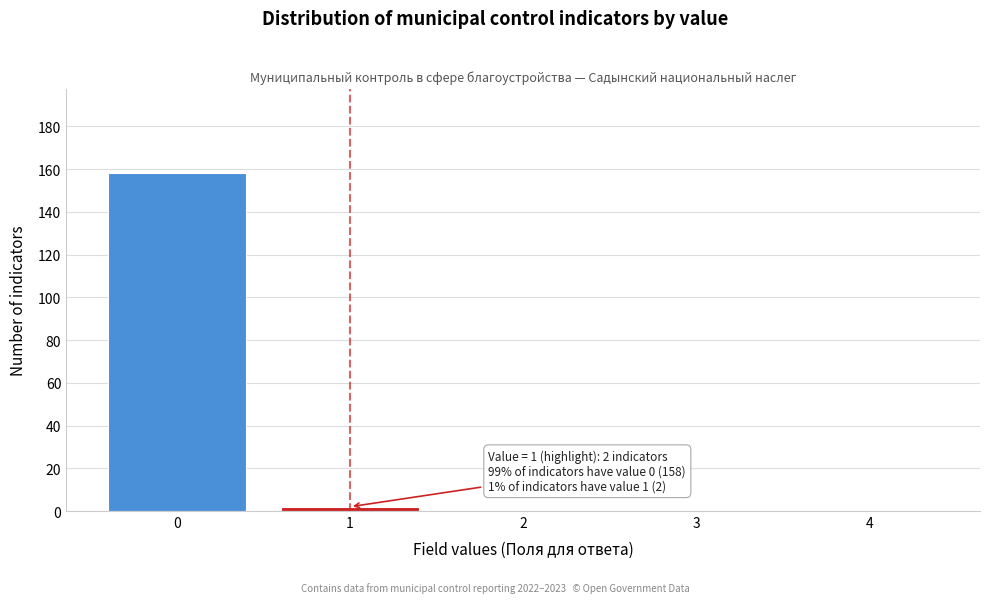

Reading left to right, list all the values displayed in this chart.

0=158	1=2	2=0	3=0	4=0